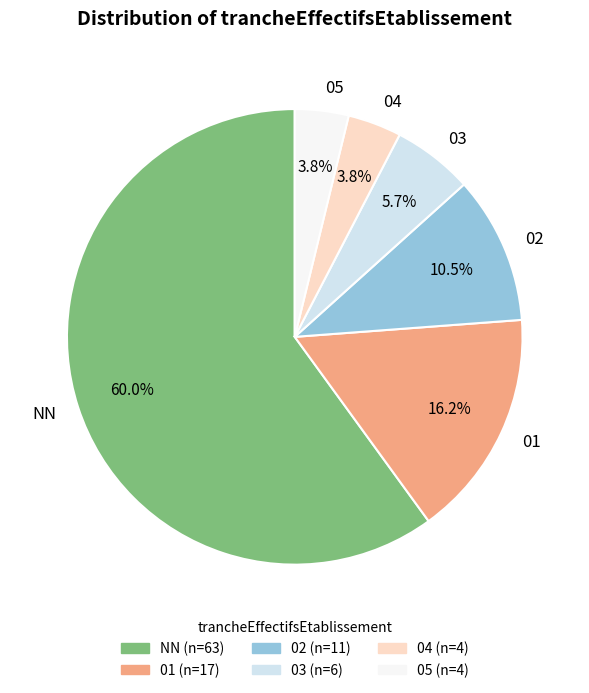

Which has a higher value, NN or 05?

NN